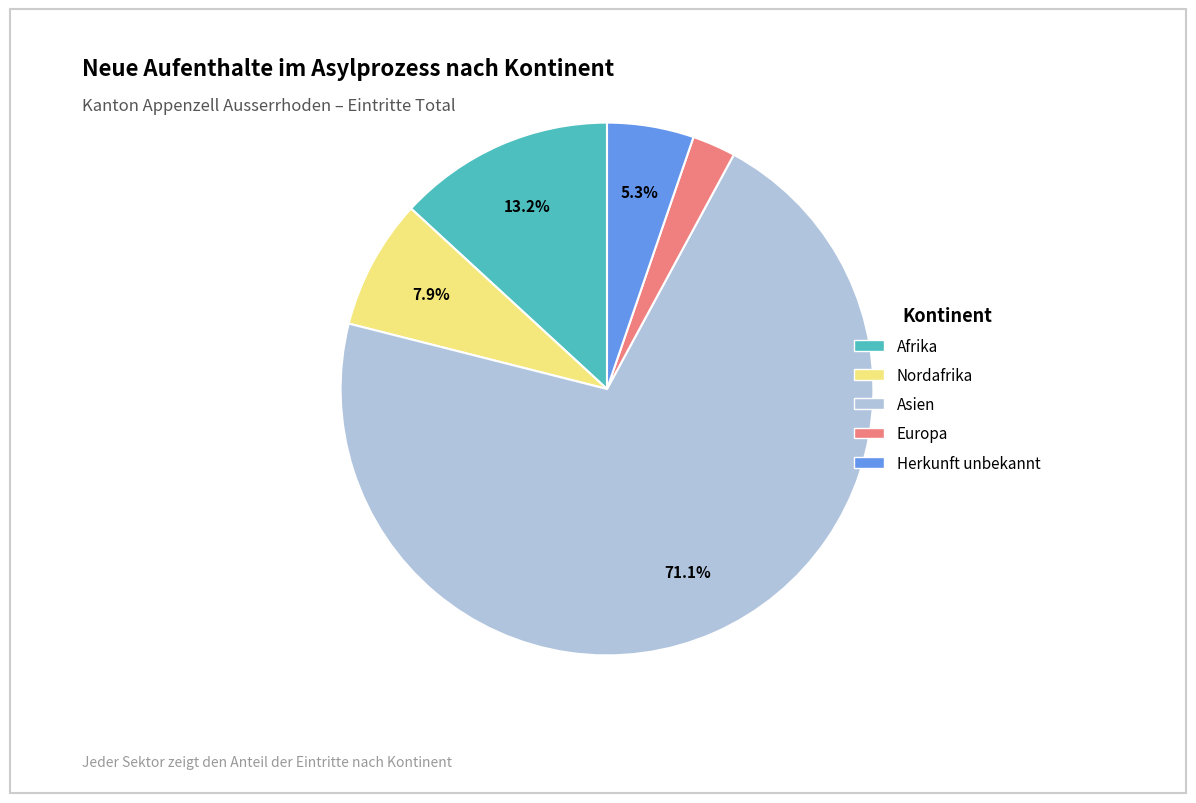

Is there any slice that represents more than half of the pie?

Yes